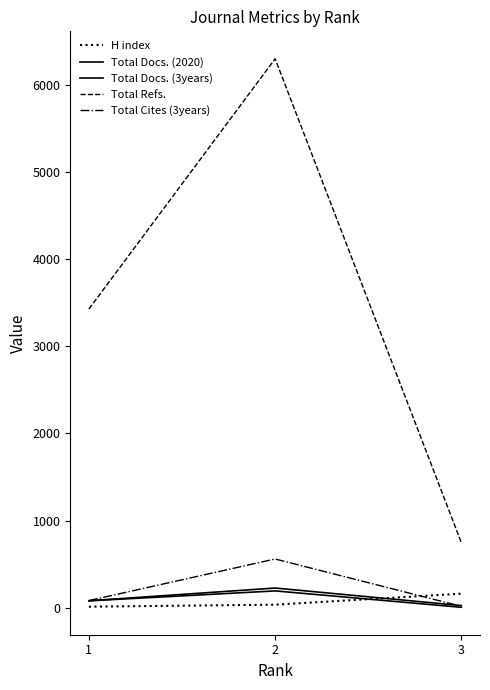

List the labels in order of H index value, smallest first.

1, 2, 3